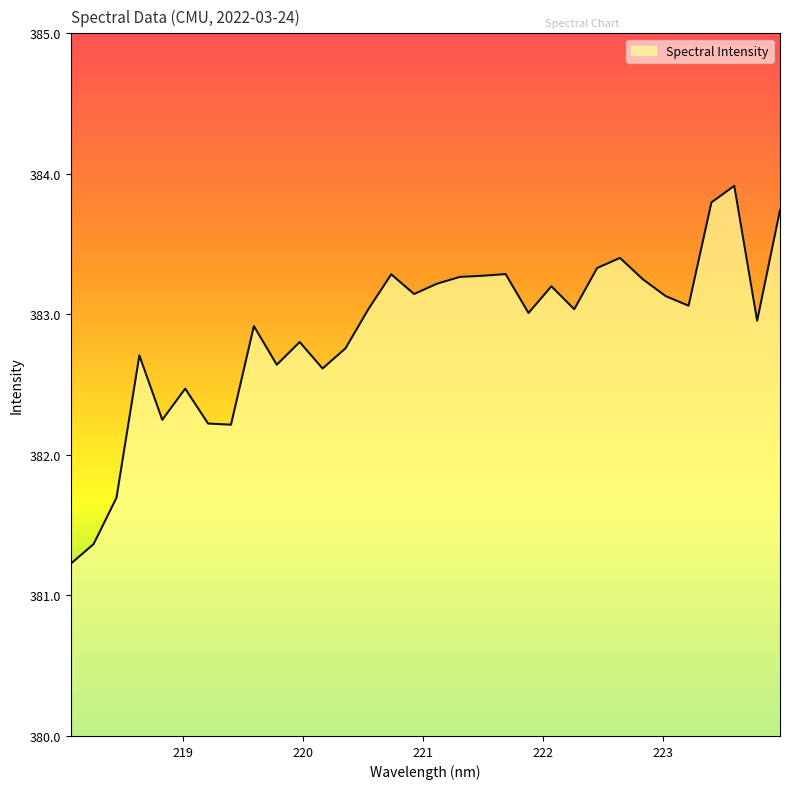

What is the greatest value displayed?

383.9